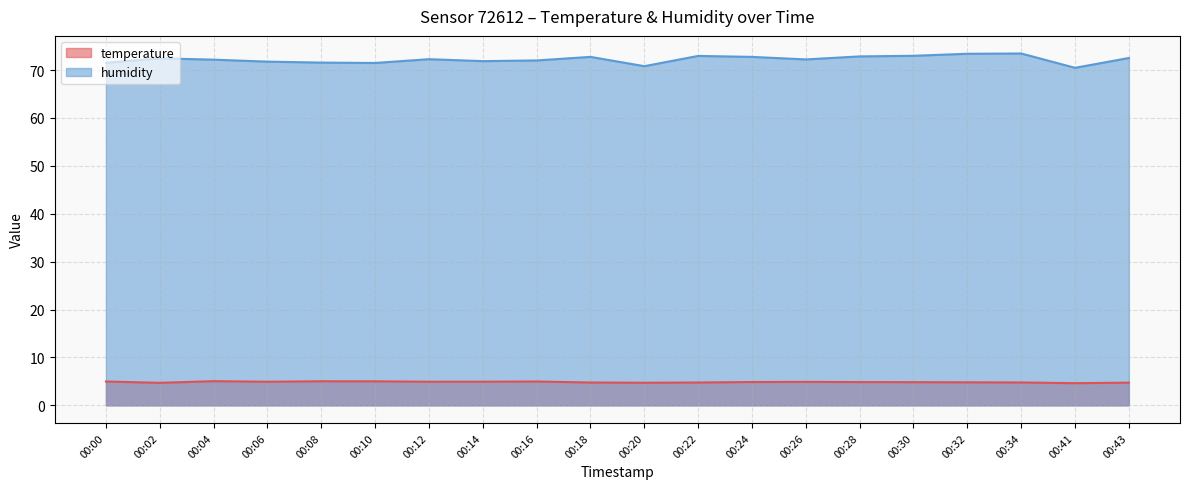

At which label does humidity first exceed 72?

00:02